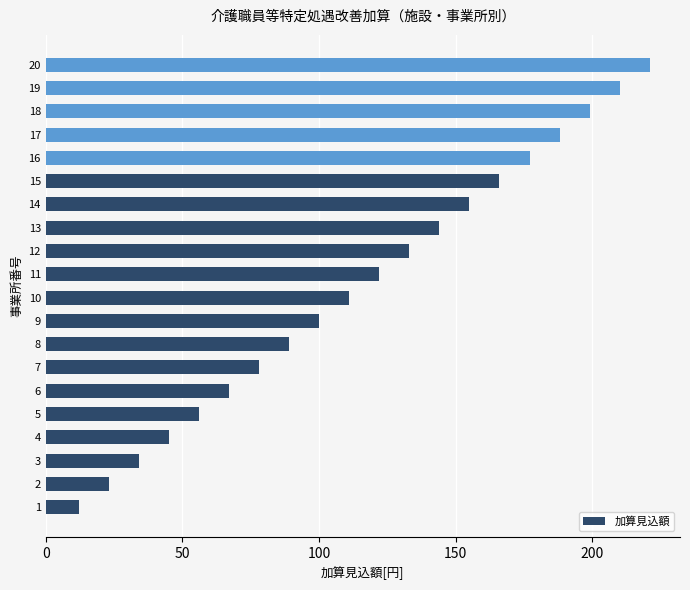

Which category has the highest value across all series?

20